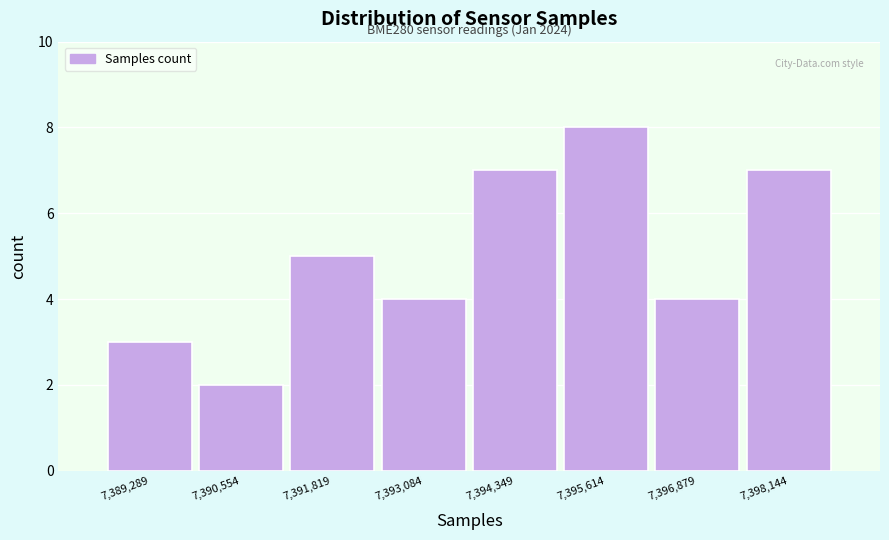

Reading left to right, transcribe all the data shown in this chart.

3	2	5	4	7	8	4	7